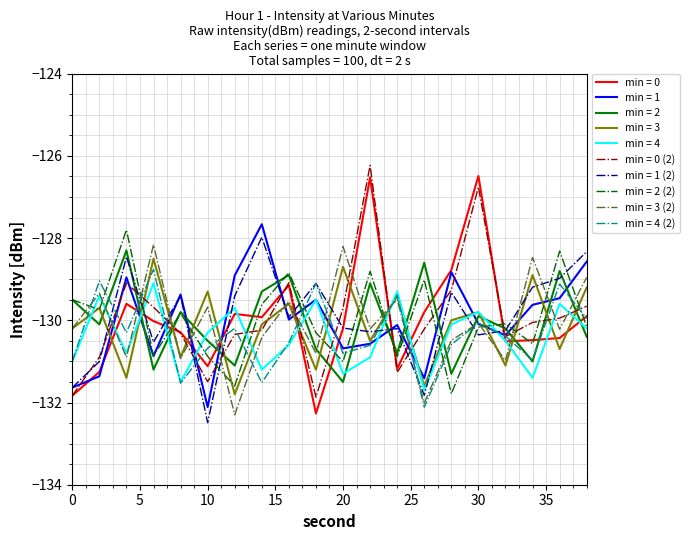

What is the greatest value displayed?

-126.2